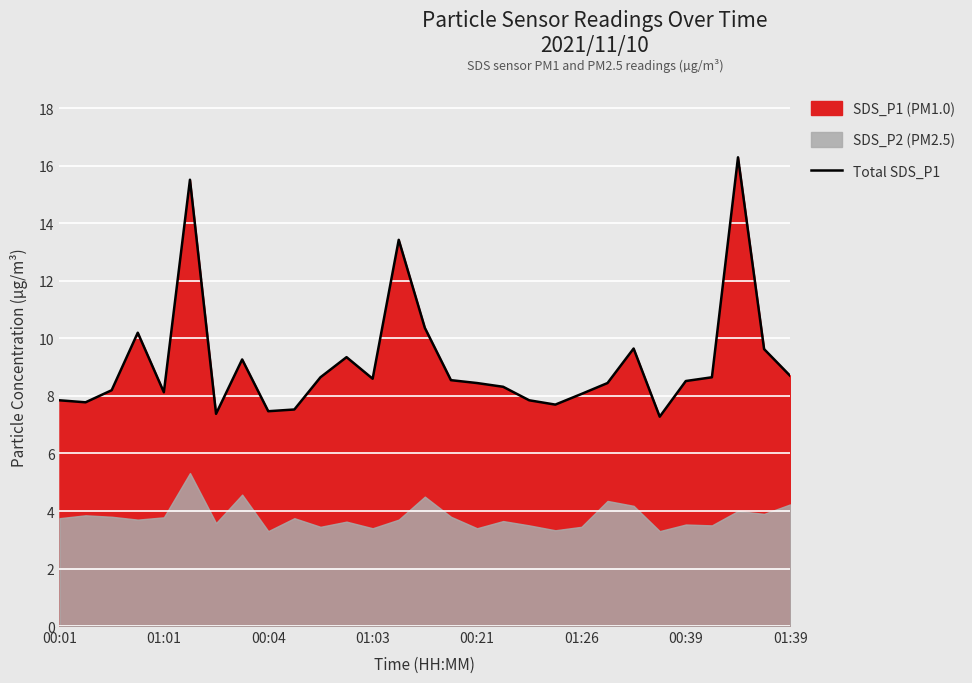

Is it true that Total SDS_P1 equals 2.9 at 00:01?

False